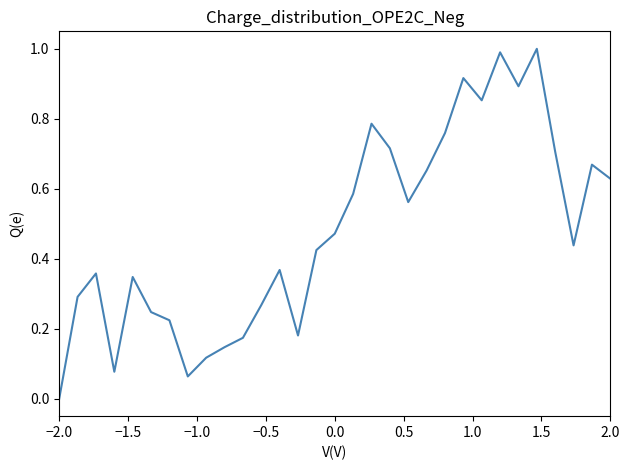

How many series are shown in this chart?

1